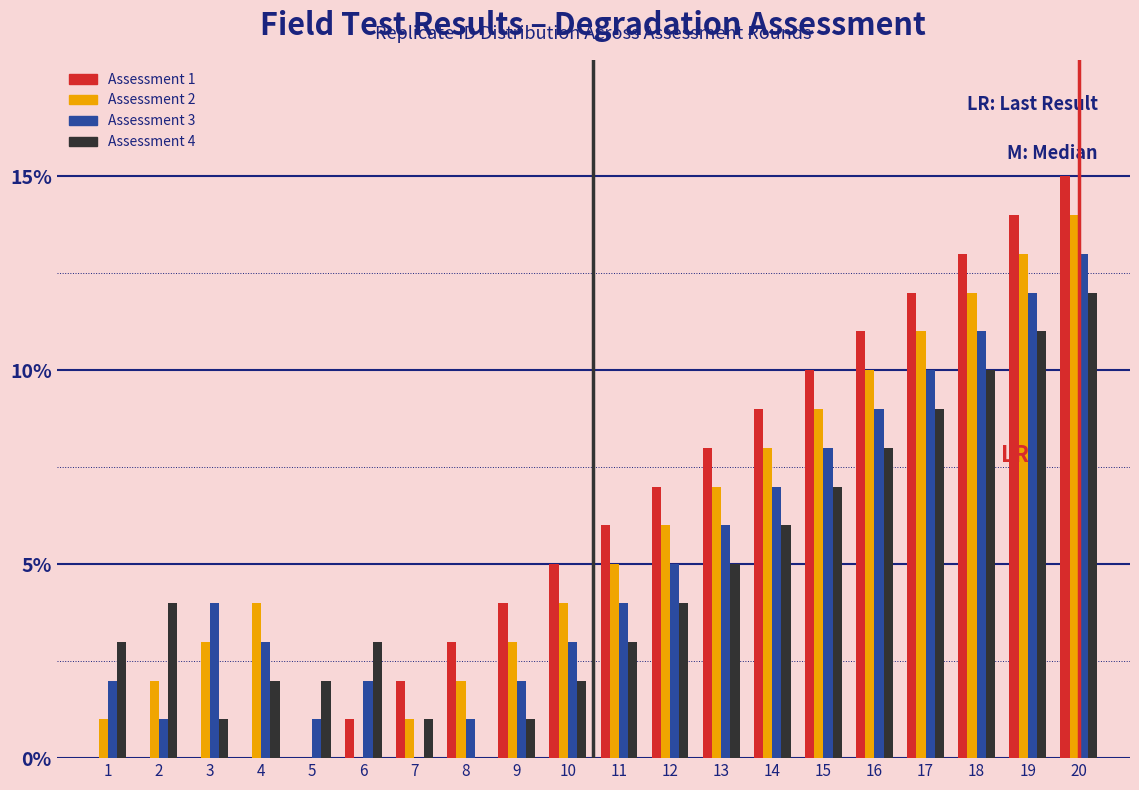

The Assessment 2 series shows 9 at 11. True or false?

False